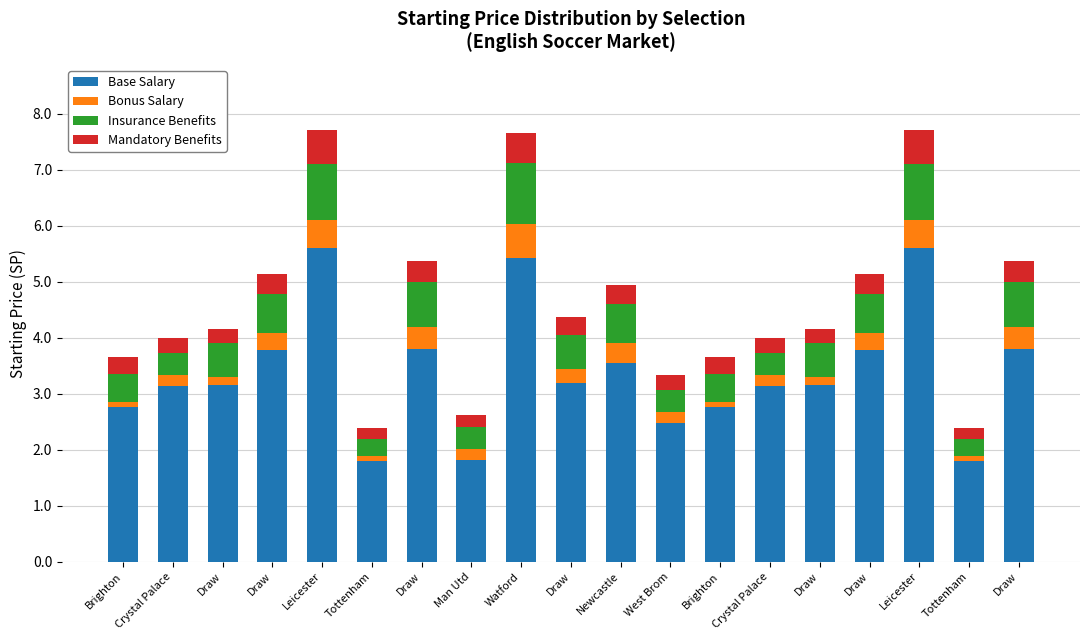

Is it true that Mandatory Benefits equals 0.1 at Brighton?

False